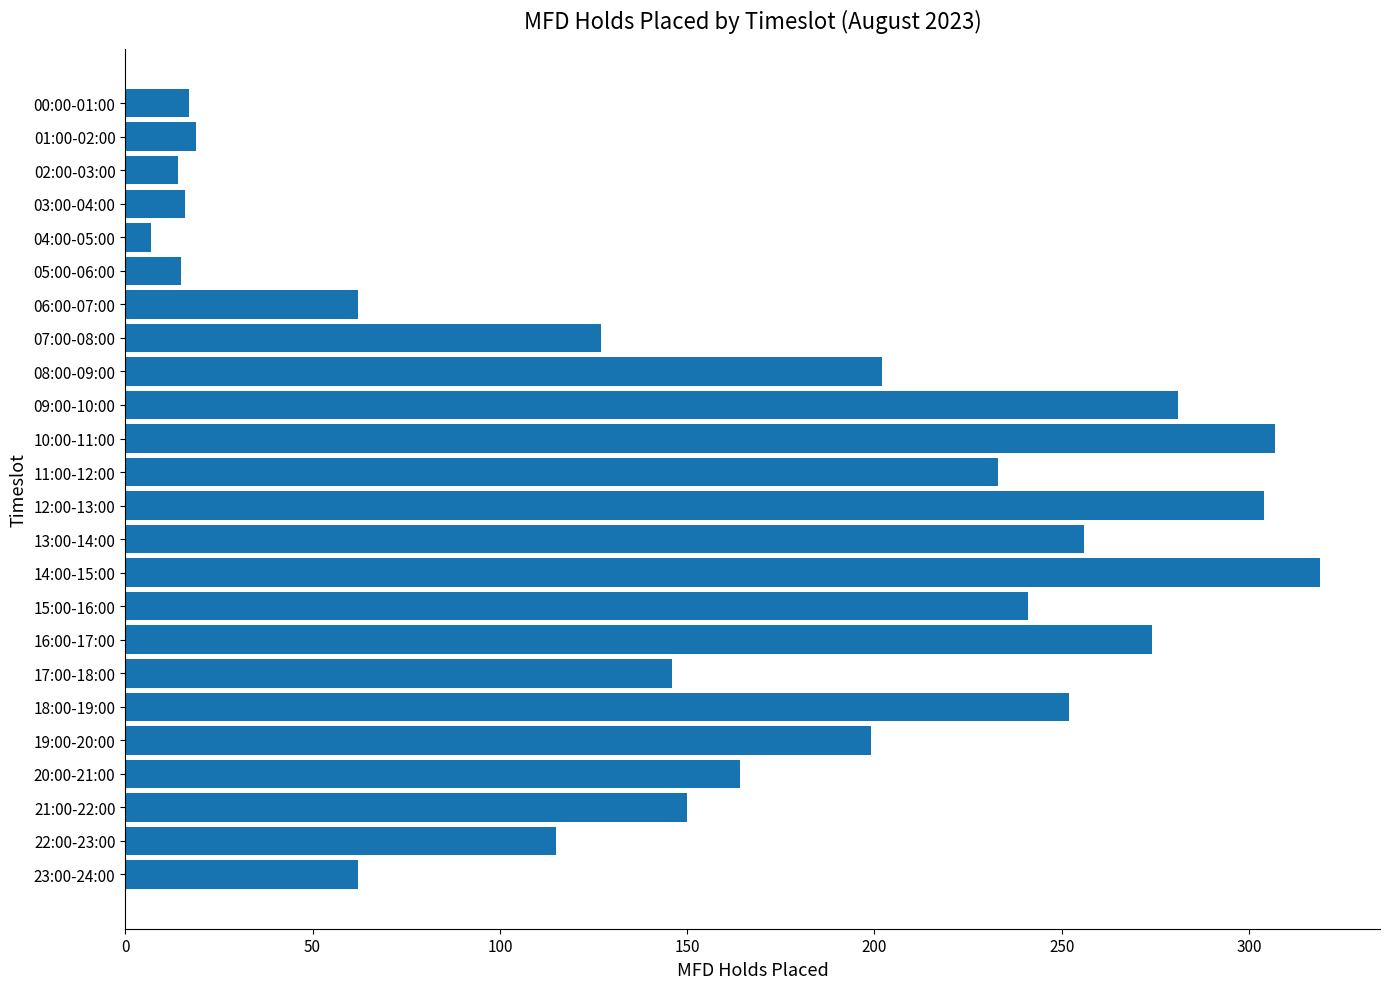

What is the difference between the maximum and minimum values?

312